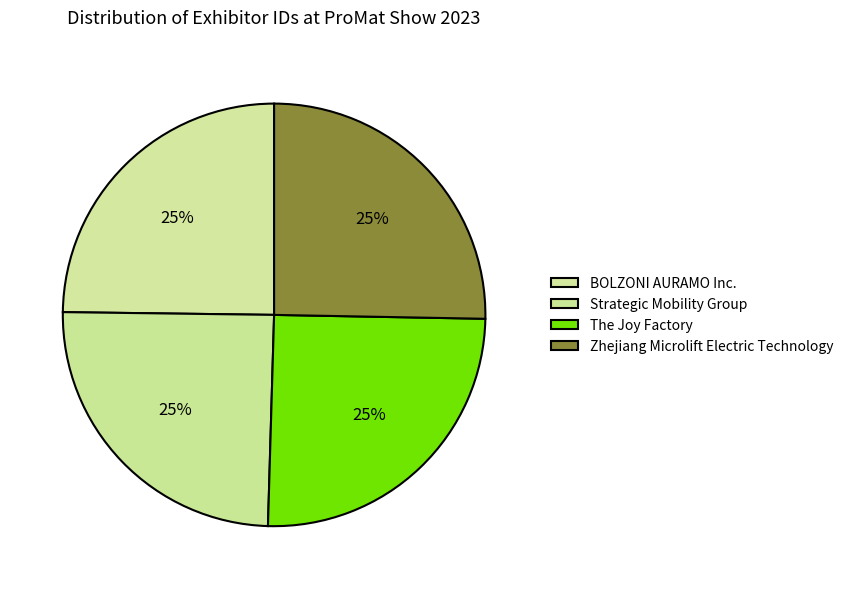

Which category has the smallest portion of the pie?

Strategic Mobility Group